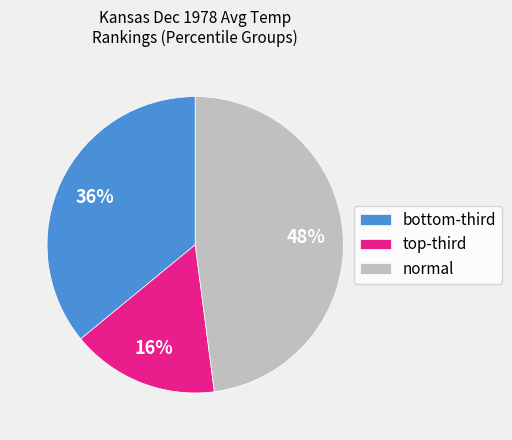

How many slices are in this pie chart?

3